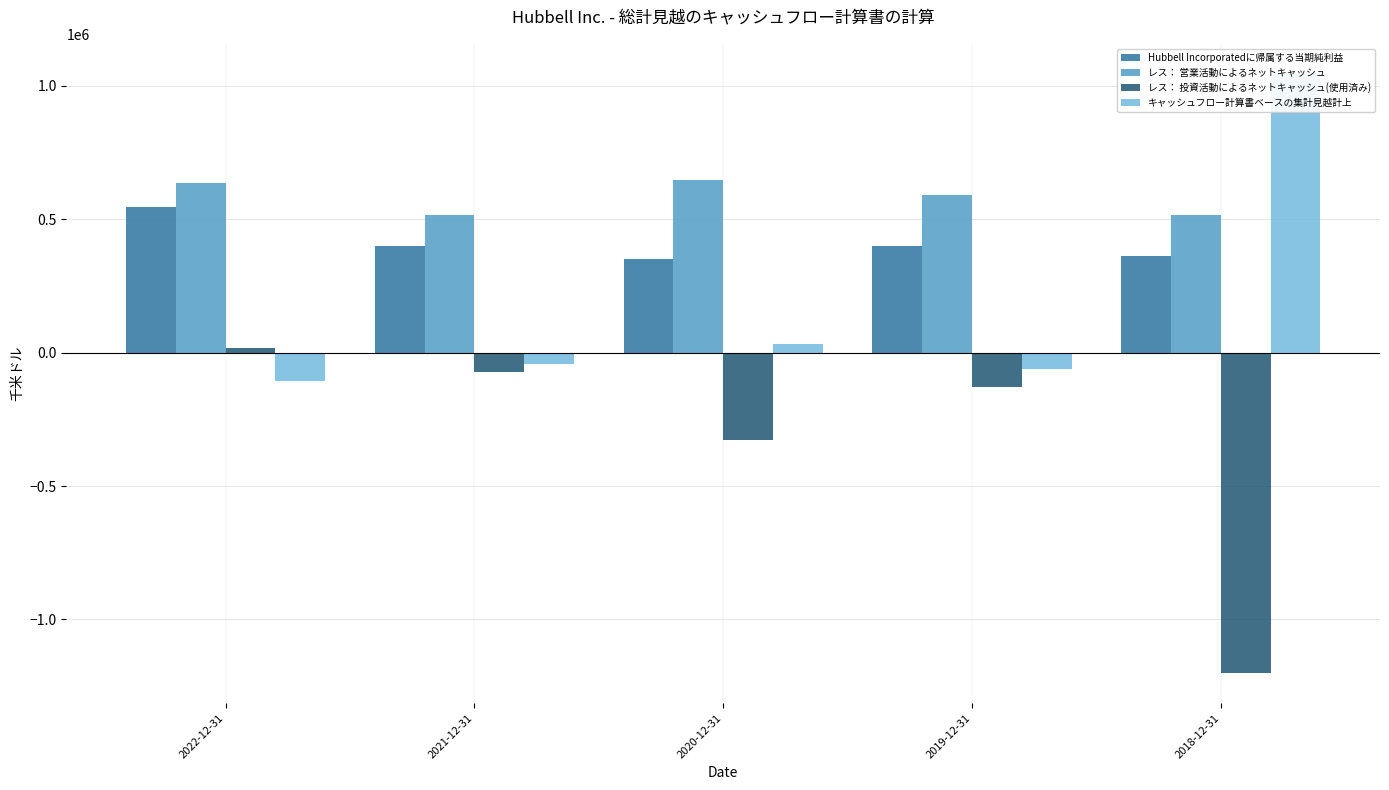

The value of レス： 営業活動によるネットキャッシュ at 2020-12-31 is 648000. True or false?

True